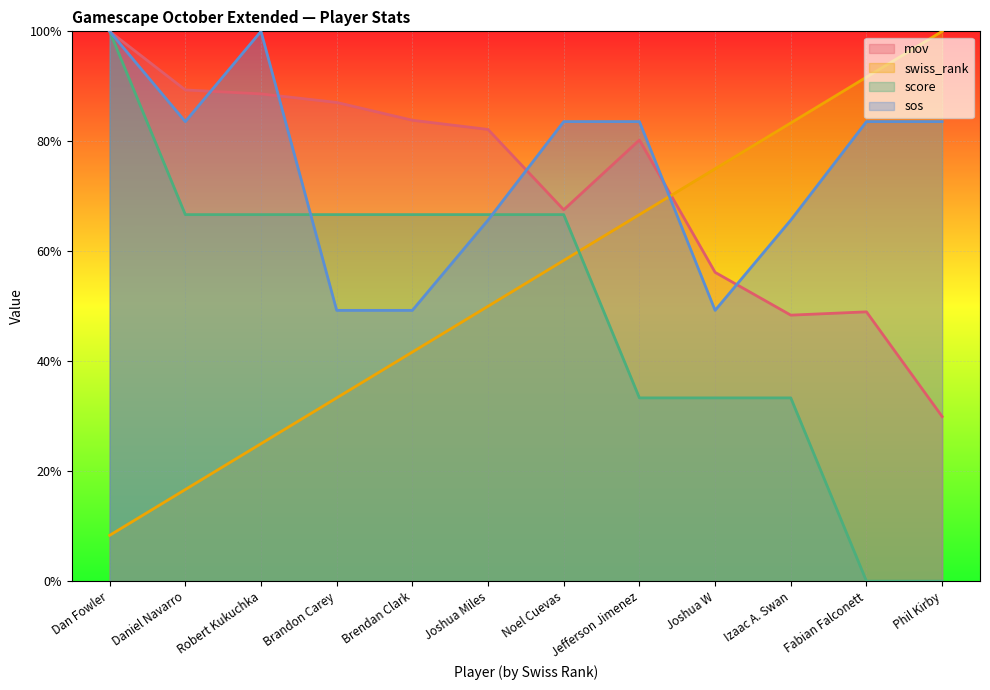

True or false: score has a value of 0.2 at Jefferson Jimenez.

False